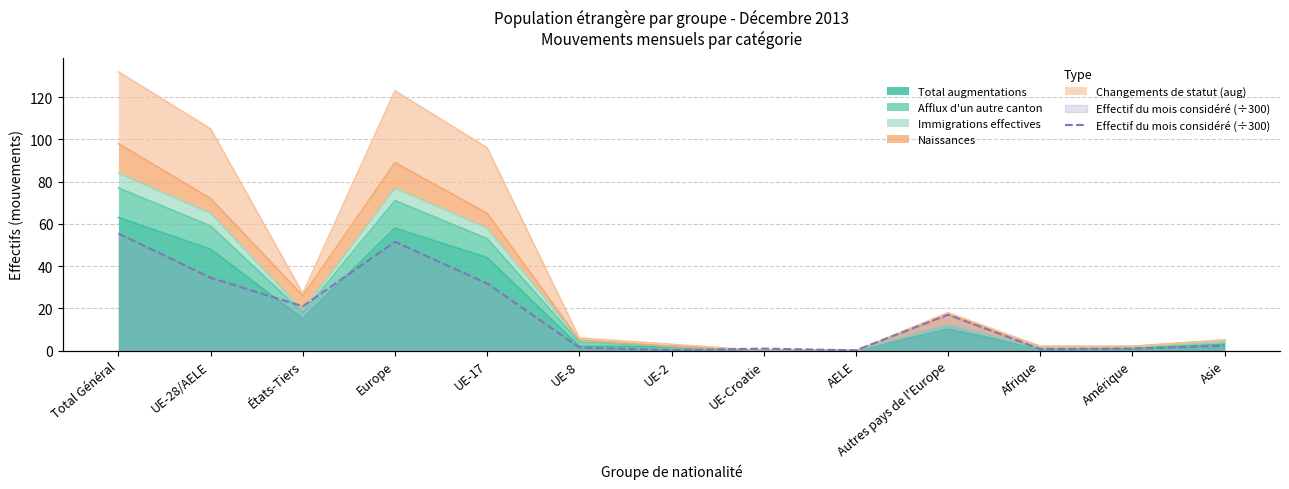

What position from the left is Autres pays de l'Europe?

10